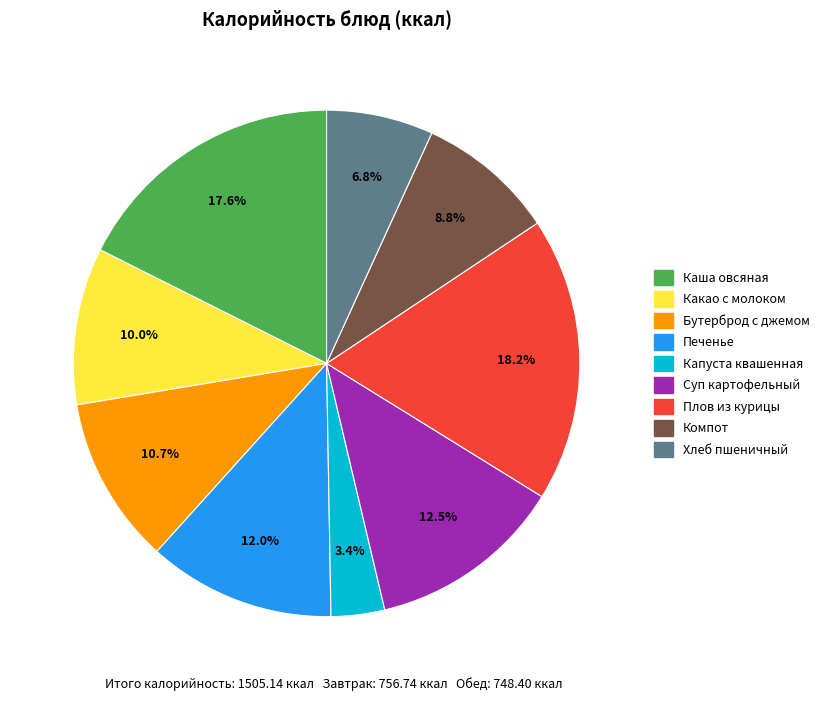

To the nearest percent, what is the average slice percentage?

11%